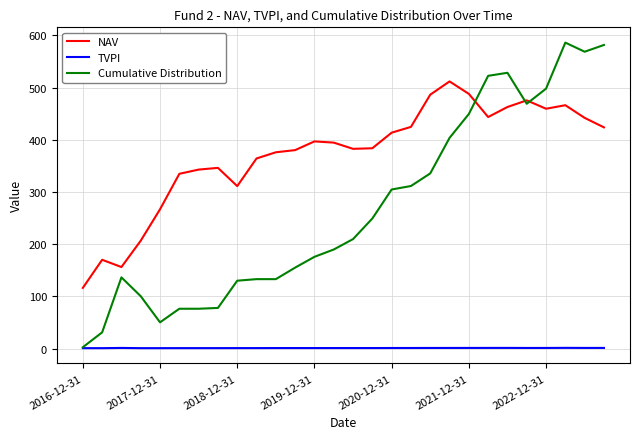

True or false: TVPI and NAV intersect in this chart.

False